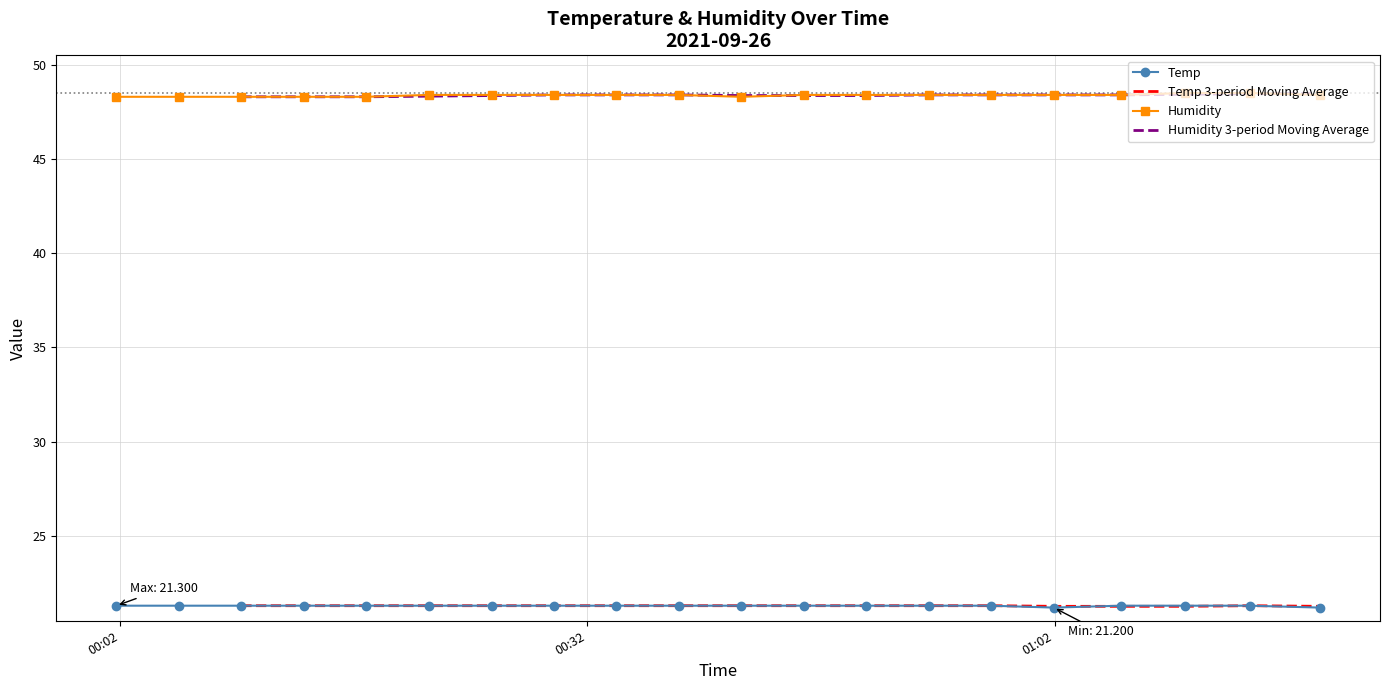

Which series has the largest total across all categories?

Humidity